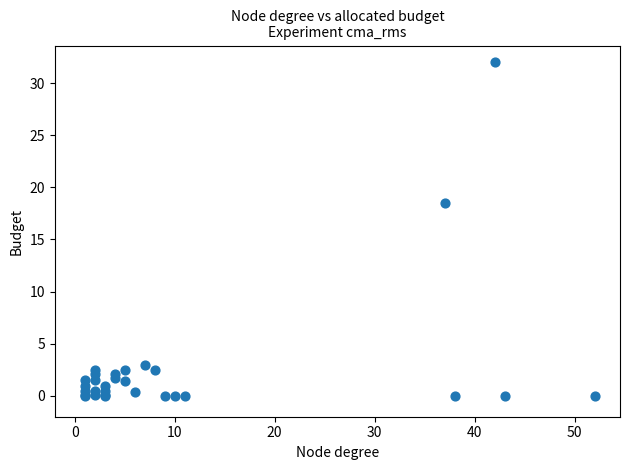

What Y value in the scatter plot is closest to 16?

18.5